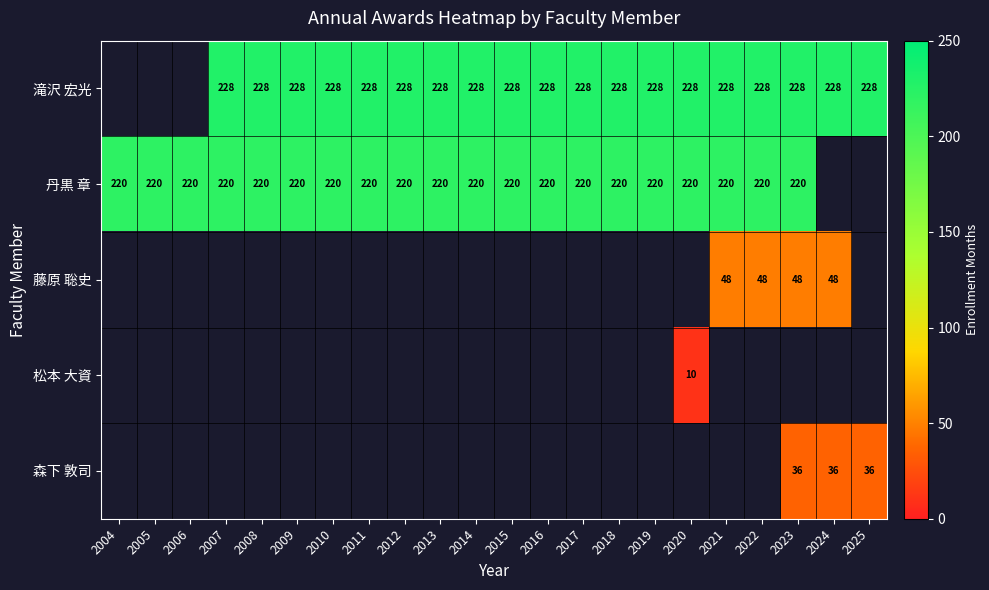

The 丹黒 章 series shows 107 at 2013. True or false?

False